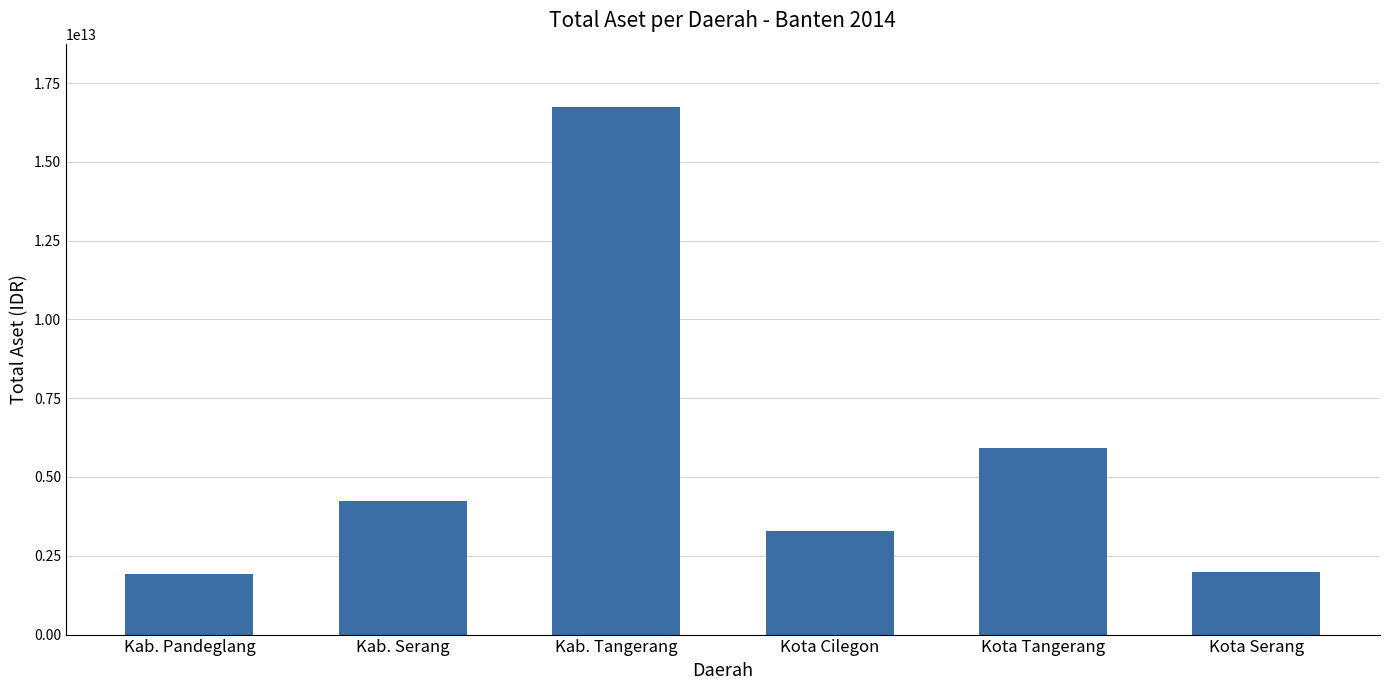

Which category has the highest value across all series?

Kab. Tangerang